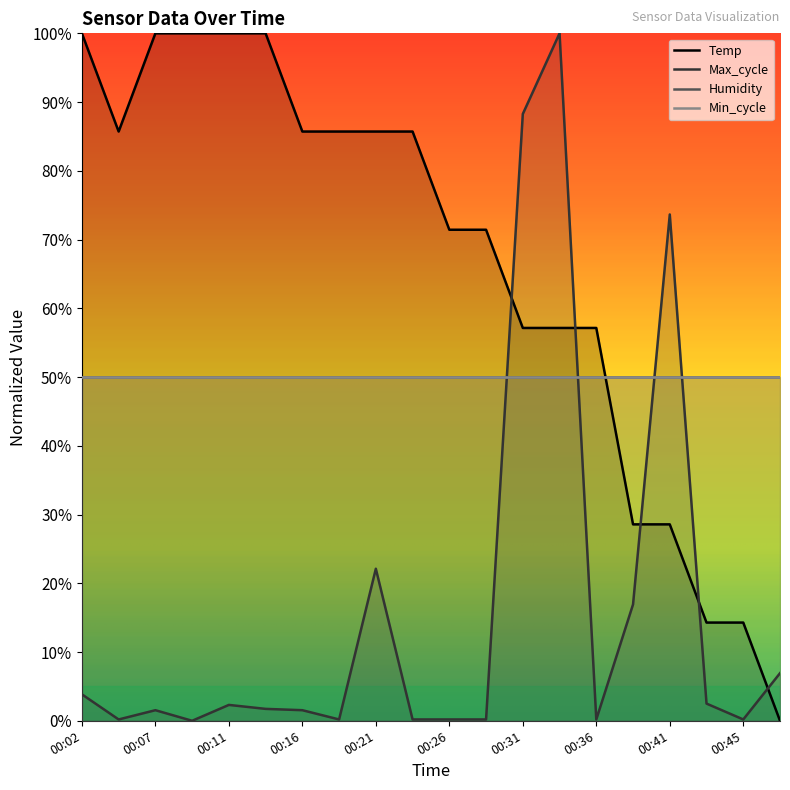

Which series has the largest total across all categories?

Temp